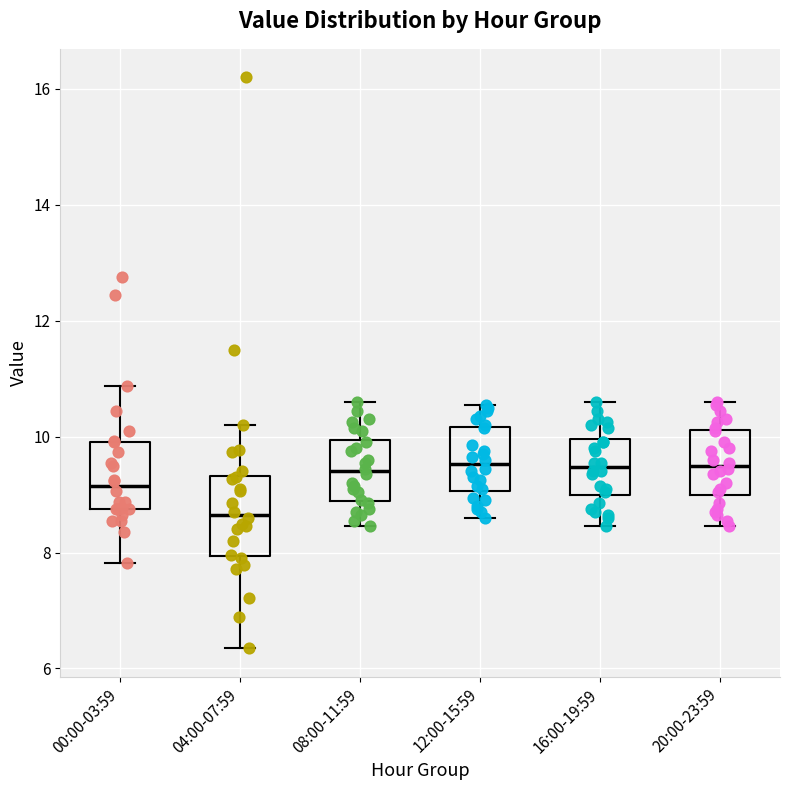

Where does the upper whisker of the box for 04:00-07:59 end on the y-axis? The values are not printed on the chart, so give them approximately, as read against the axis.

10.2